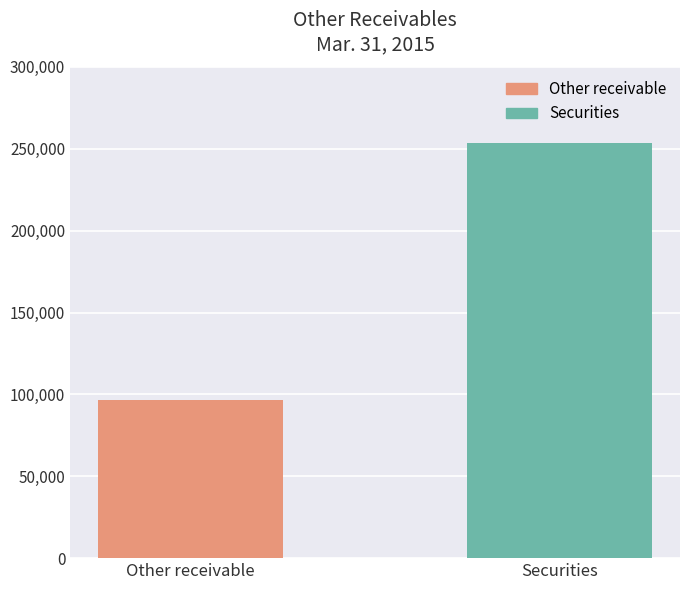

Reading left to right, list all the values displayed in this chart.

Other receivable=96500	Securities=253237